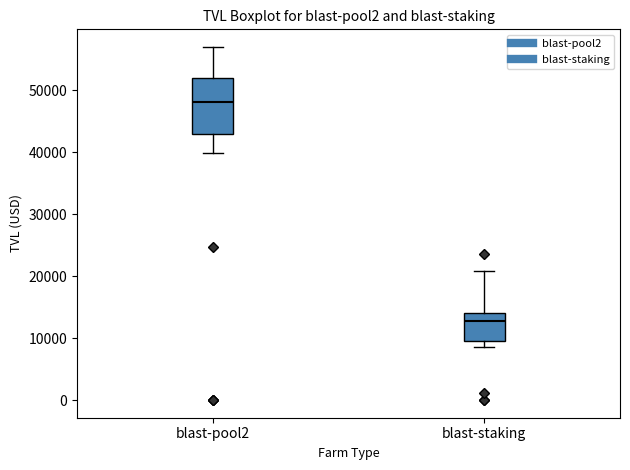

Reading left to right, transcribe this box plot: for each box, give where its median line is, the range the box spans, and where its two whiskers end, as read against the y-axis. The values are not printed on the chart, so give them approximately, as read against the axis.

blast-pool2: median 48000, box 43000 to 52000, whiskers 40000 to 57000
blast-staking: median 13000, box 10000 to 14000, whiskers 9000 to 21000